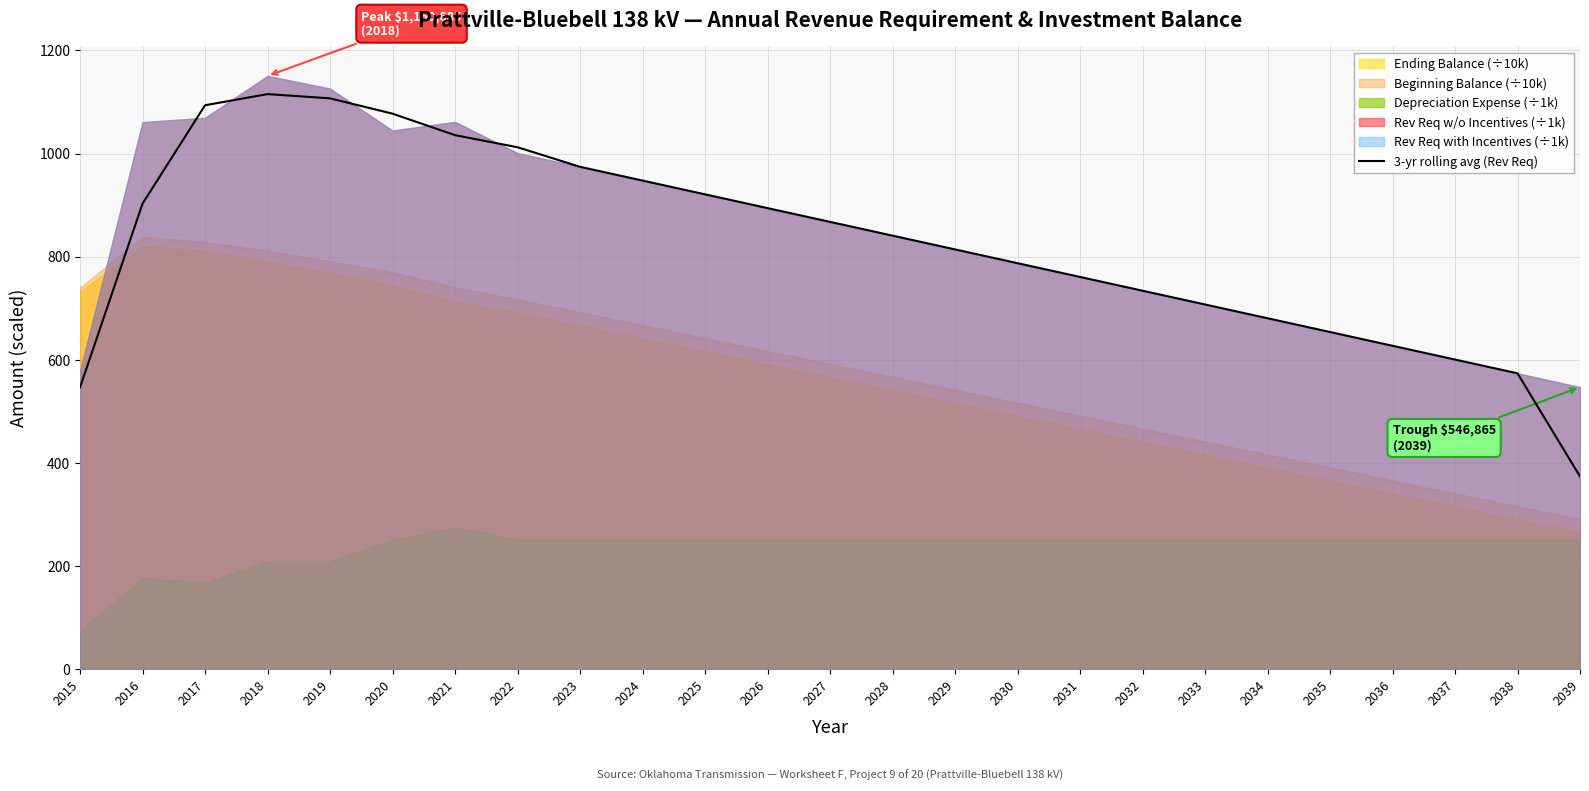

Is it true that the value at 2017 is 1093.7?

True